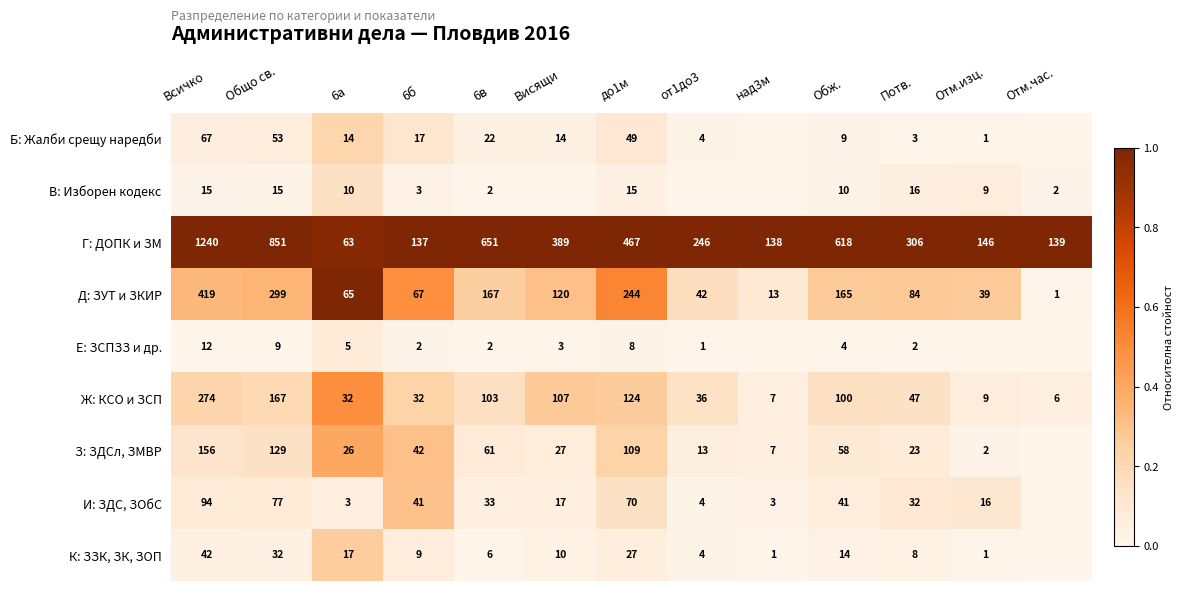

What is the highest value of the Ж: КСО и ЗСП series?

274